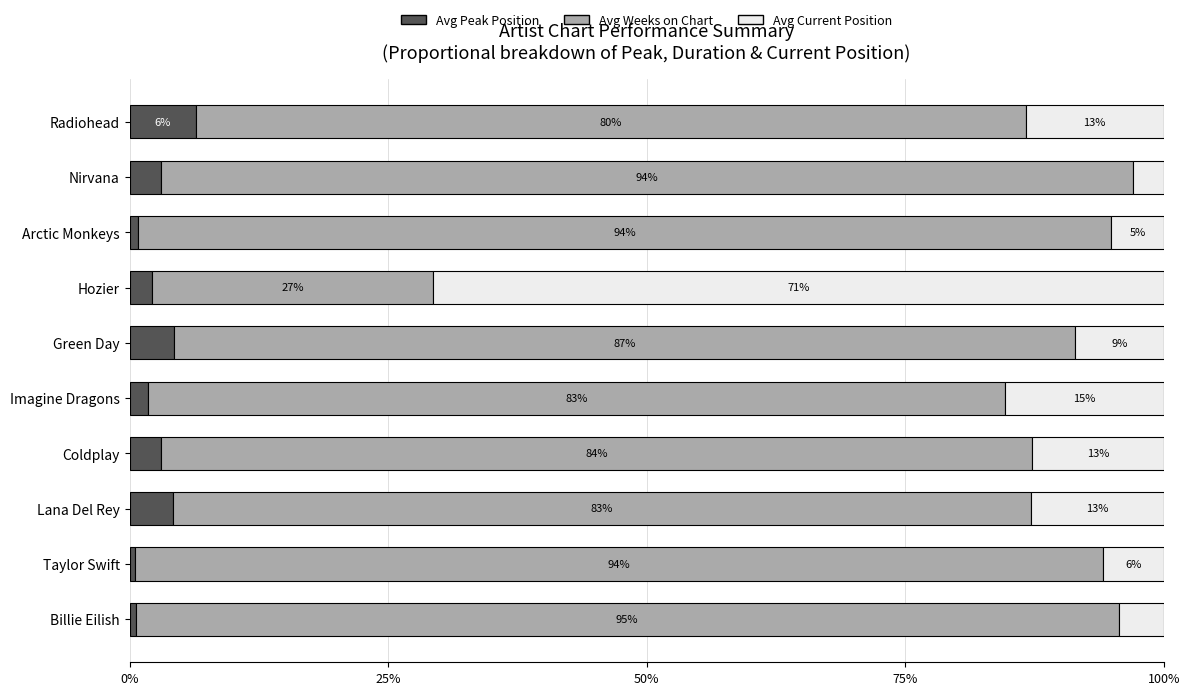

Which category has the highest value in the Avg Peak Position series?

Radiohead